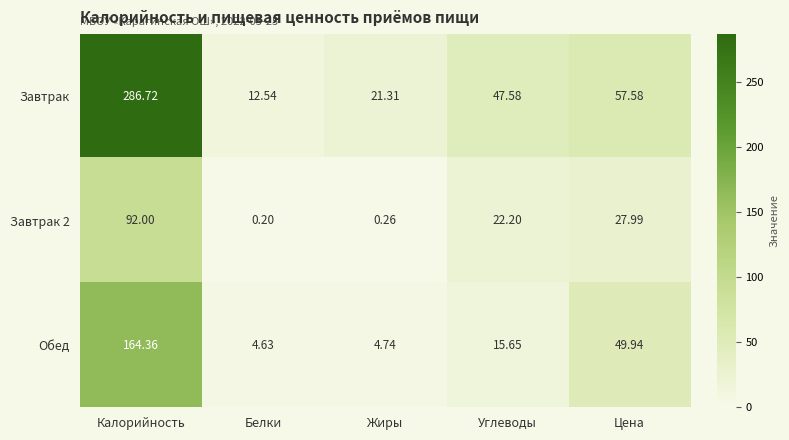

At which label is Завтрак 2 closest to 46?

Цена